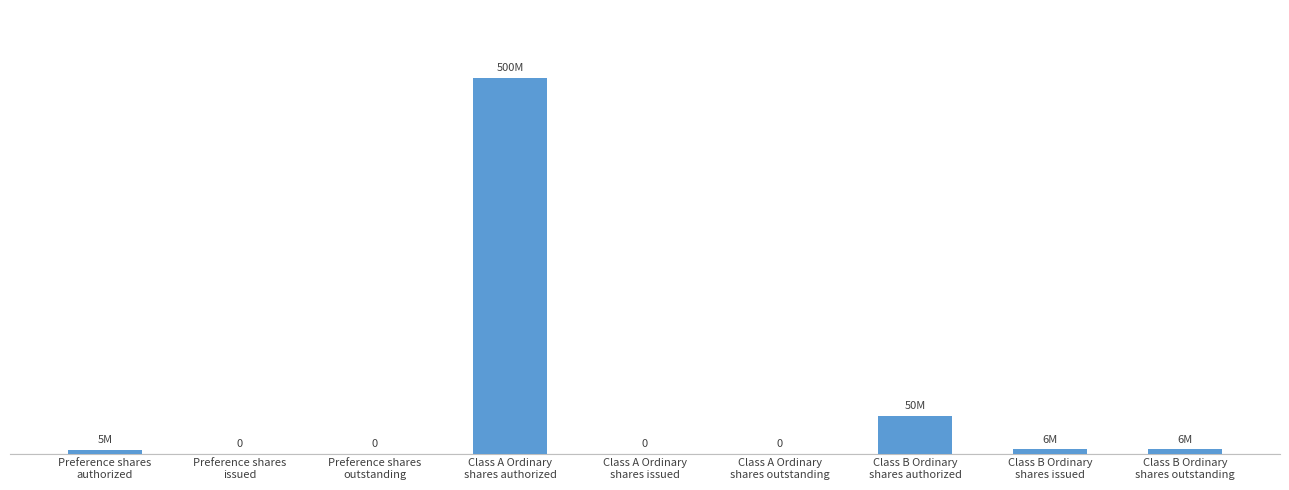

Where does the data first go above 5000000?

Class A Ordinary
shares authorized